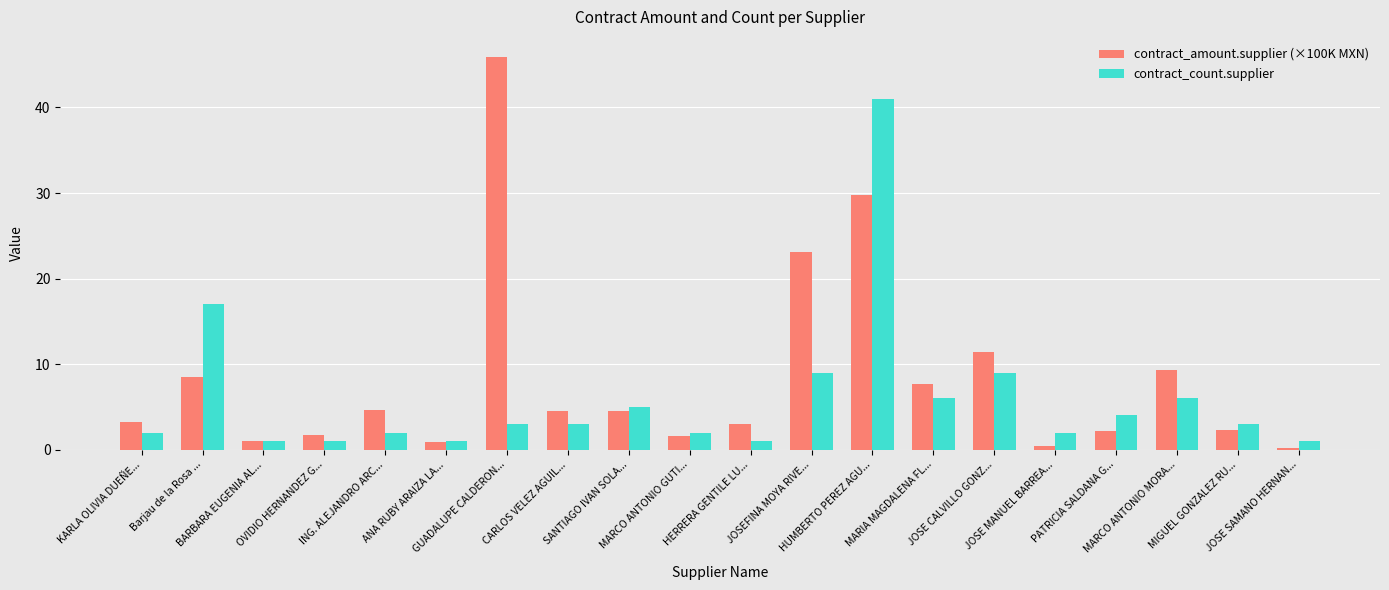

What is the difference between the contract_count.supplier values at ING. ALEJANDRO ARC... and ANA RUBY ARAIZA LA...?

1.0